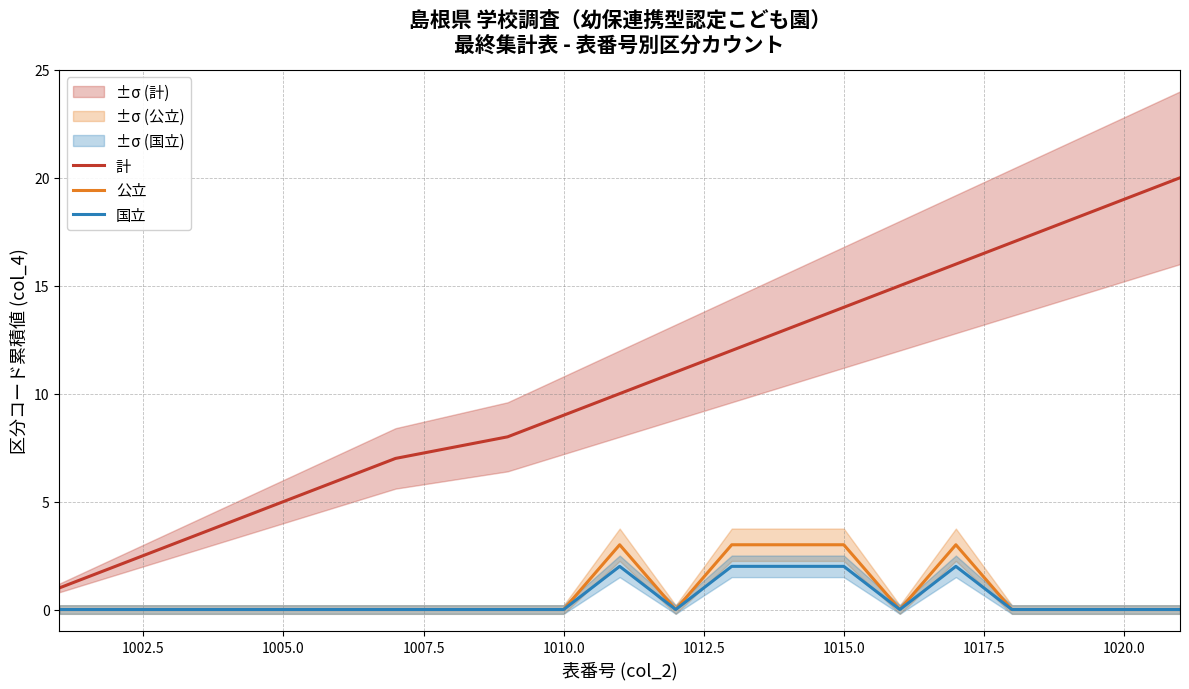

True or false: 国立 has a value of 1 at 1020.0.

False